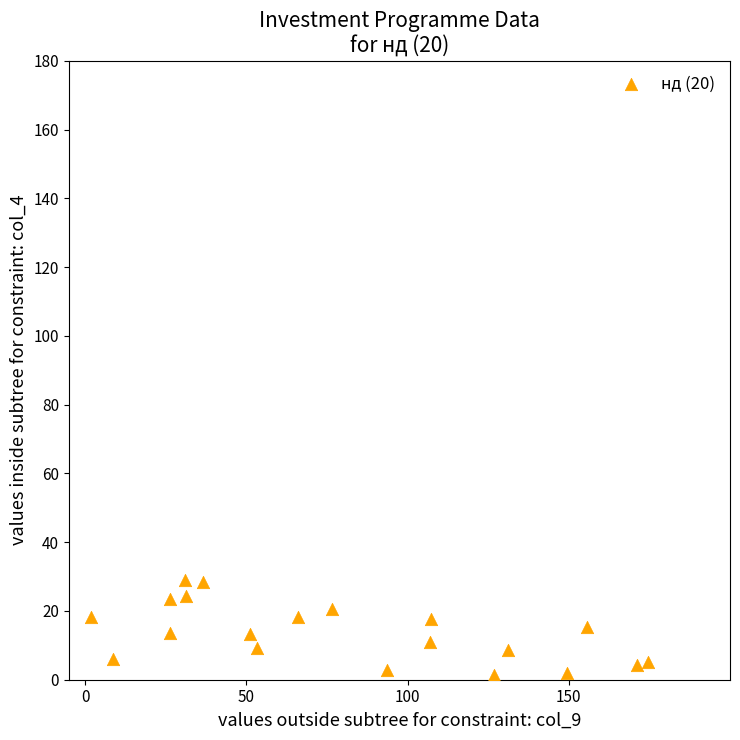

What is the range of X values (max minus min)?

172.8